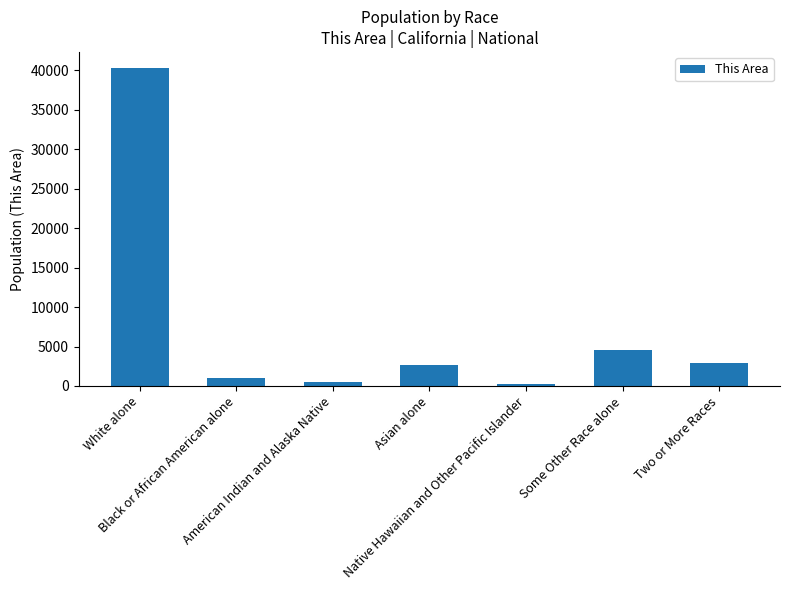

Approximately how many times larger is the value at White alone compared to Some Other Race alone?

8.8